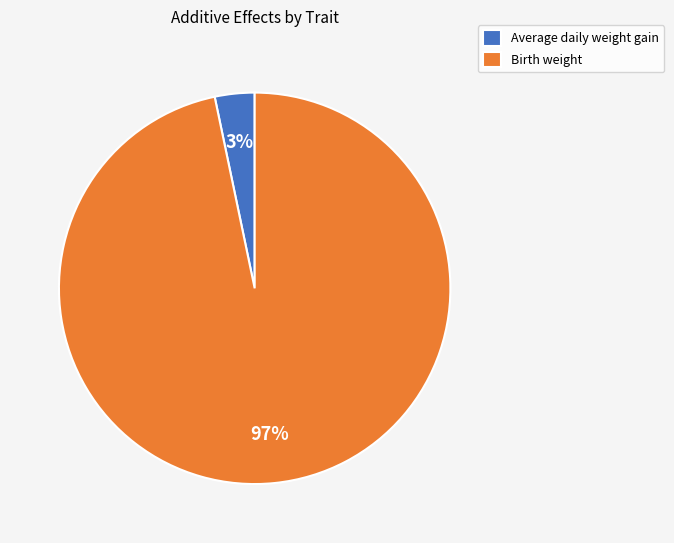

Combined, do Birth weight and Average daily weight gain account for over 50%?

Yes